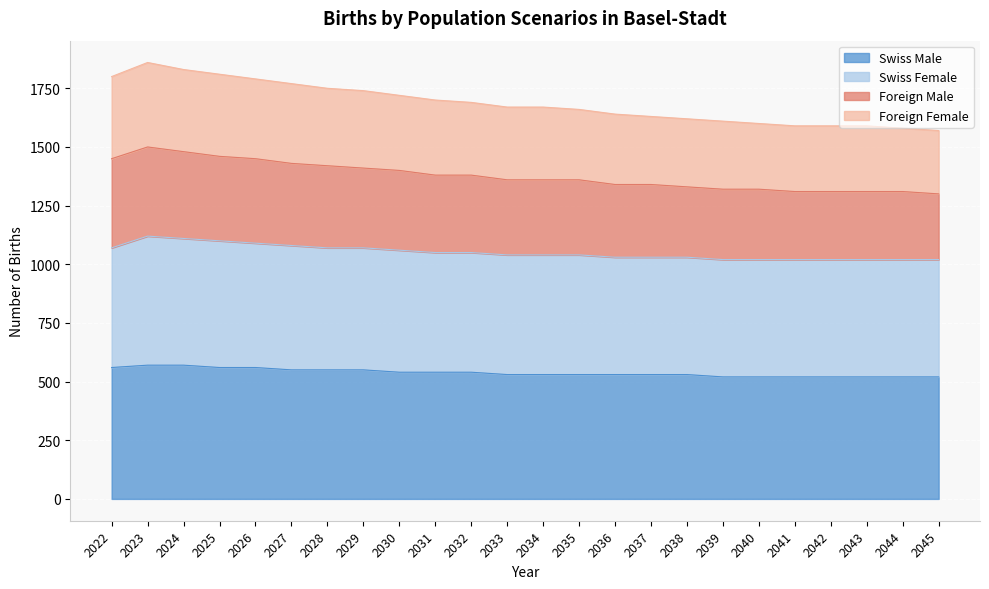

Does the chart display data point markers on the line(s)?

No